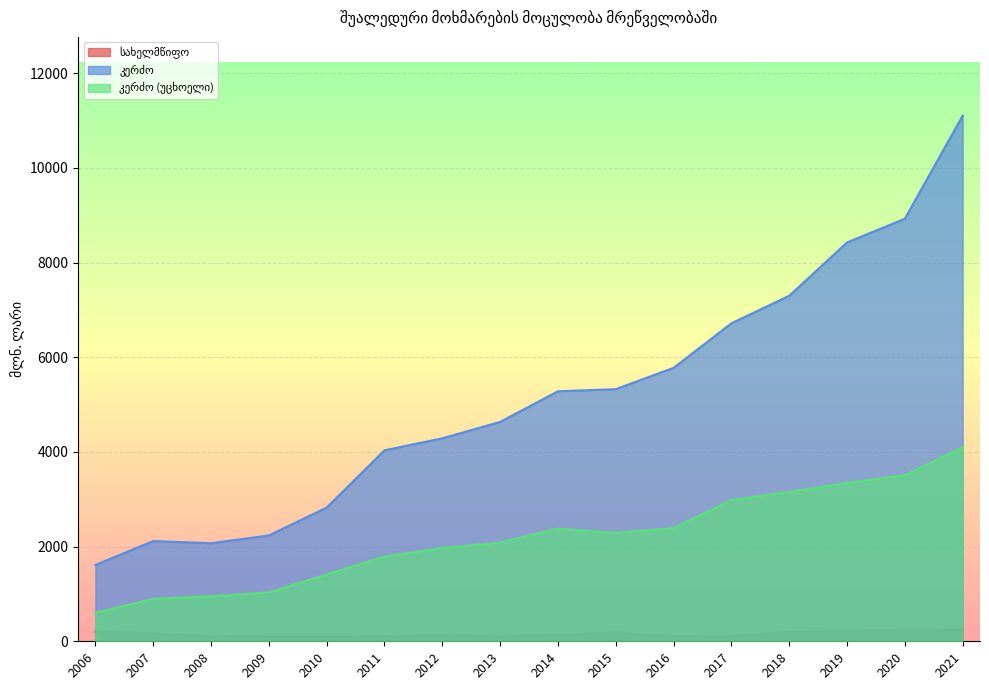

Rank the series by their average value, from lowest to highest.

სახელმწიფო, კერძო (უცხოელი), კერძო